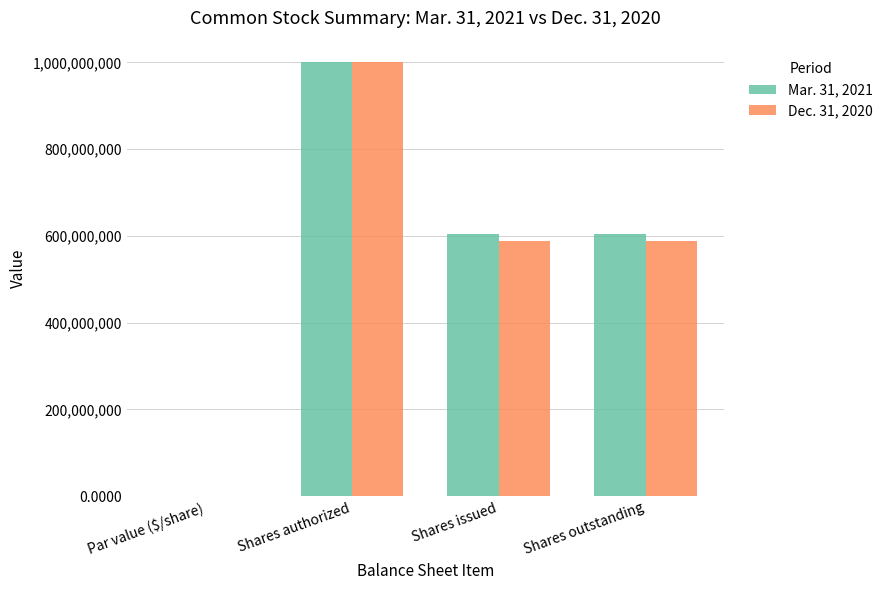

Is it true that Dec. 31, 2020 equals 589272023.0 at Shares issued?

True